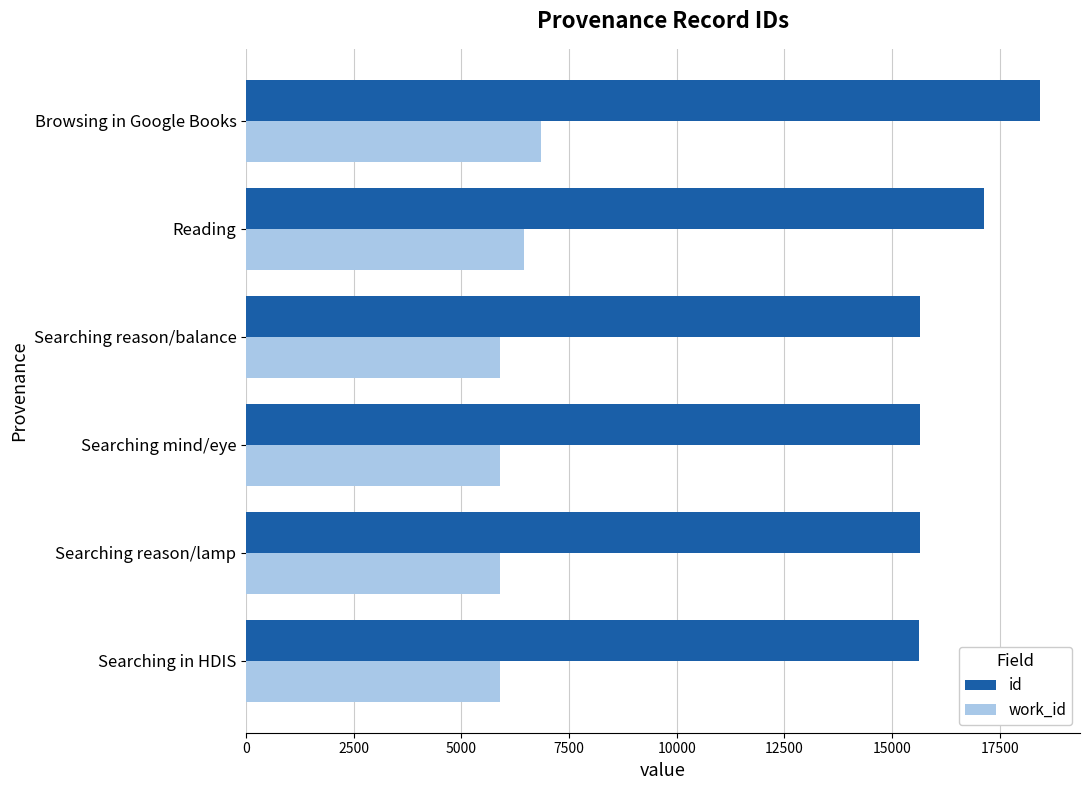

What is the sum of all id values?

98165